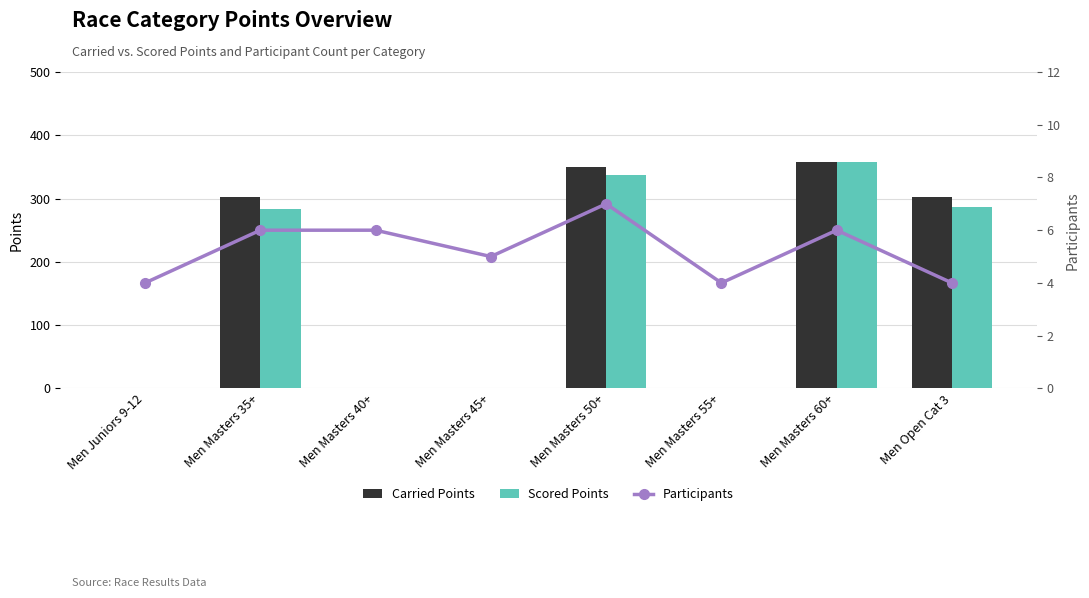

What position from the right is Men Masters 50+?

4